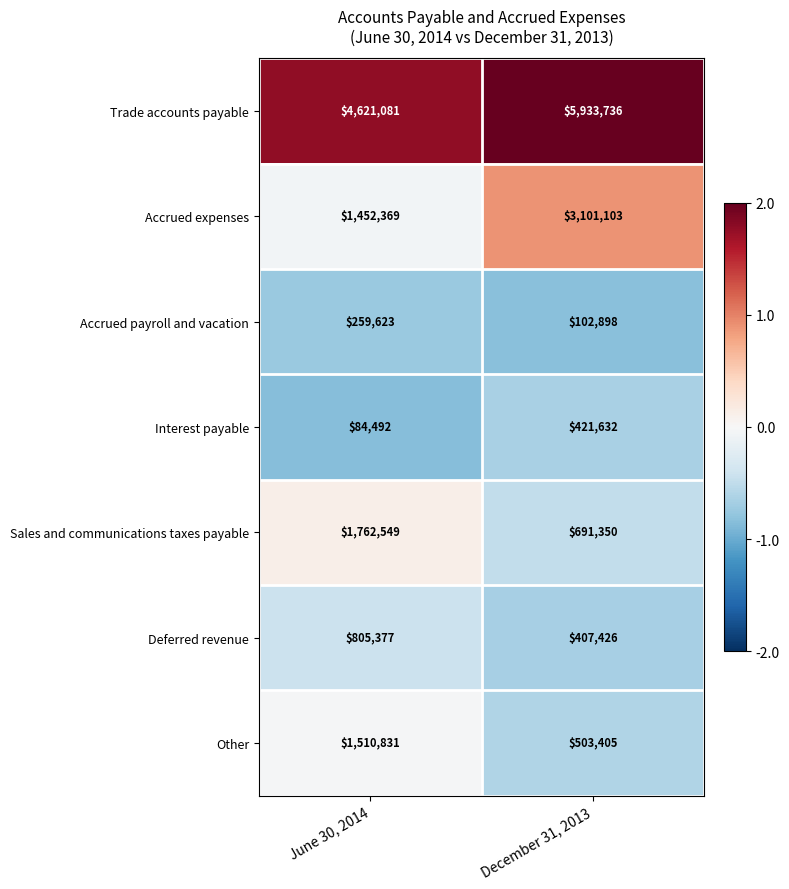

Count the number of categories in the chart.

2